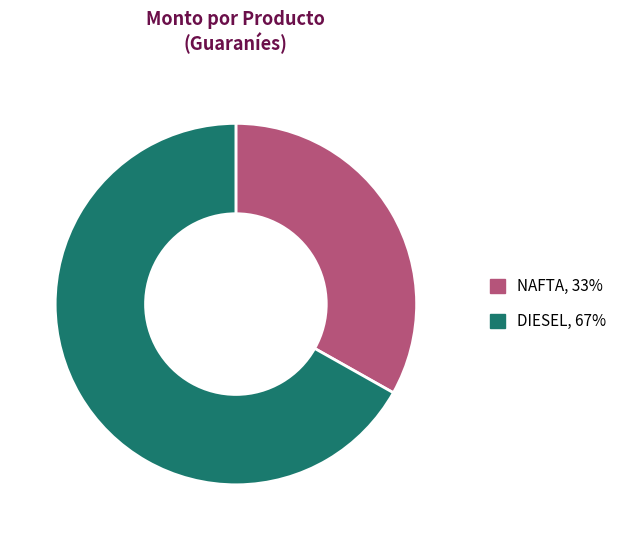

Between DIESEL and NAFTA, which is larger?

DIESEL